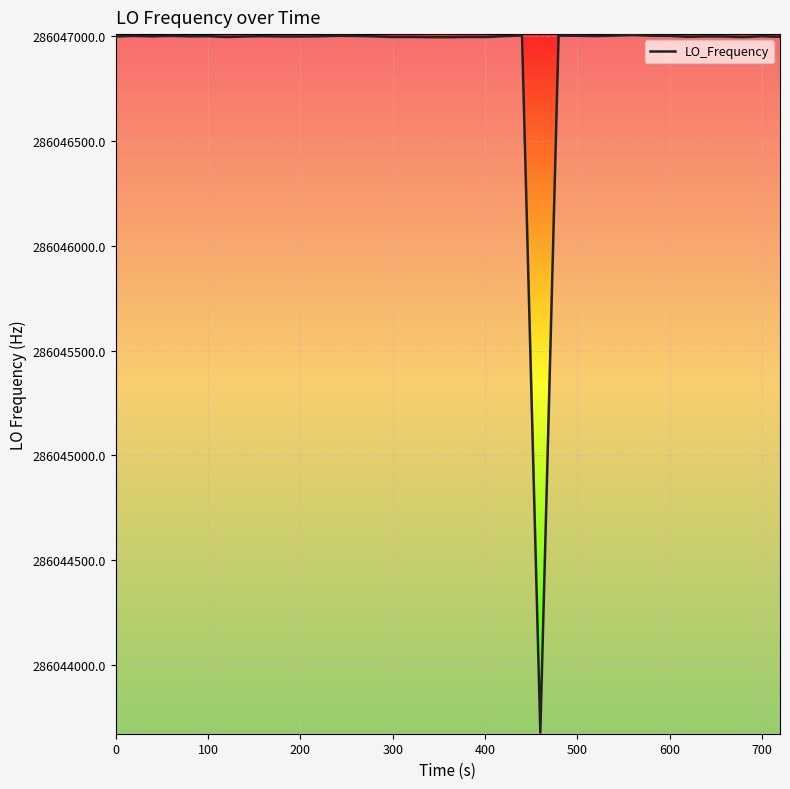

How many lines are shown in the chart?

1